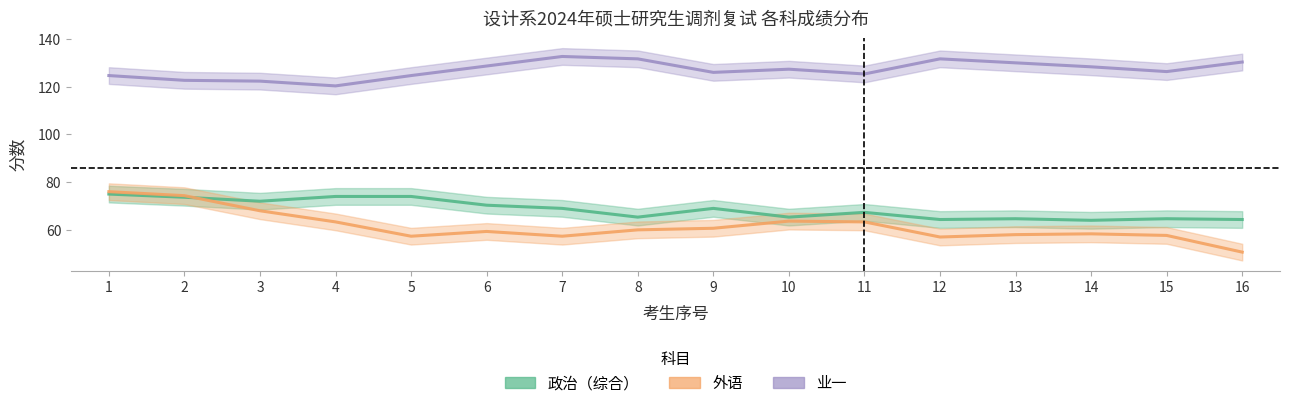

Reading left to right, list all the values displayed in this chart.

政治（综合）: 1=75.0	2=73.7	3=72.0	4=74.0	5=74.0	6=70.3	7=69.0	8=65.3	9=69.0	10=65.3	11=67.3	12=64.3	13=64.7	14=64.0	15=64.7	16=64.3
外语: 1=76.0	2=74.3	3=68.0	4=63.3	5=57.3	6=59.3	7=57.3	8=60.0	9=60.7	10=63.7	11=63.3	12=57.0	13=58.0	14=58.3	15=57.7	16=50.7
业一: 1=124.7	2=122.7	3=122.3	4=120.3	5=124.7	6=128.7	7=132.7	8=131.7	9=126.0	10=127.3	11=125.3	12=131.7	13=130.0	14=128.3	15=126.3	16=130.3